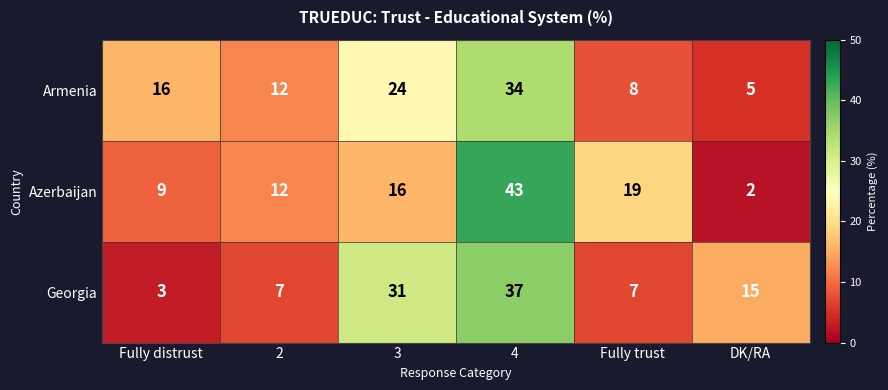

True or false: Georgia has a value of 3 at Fully distrust.

True